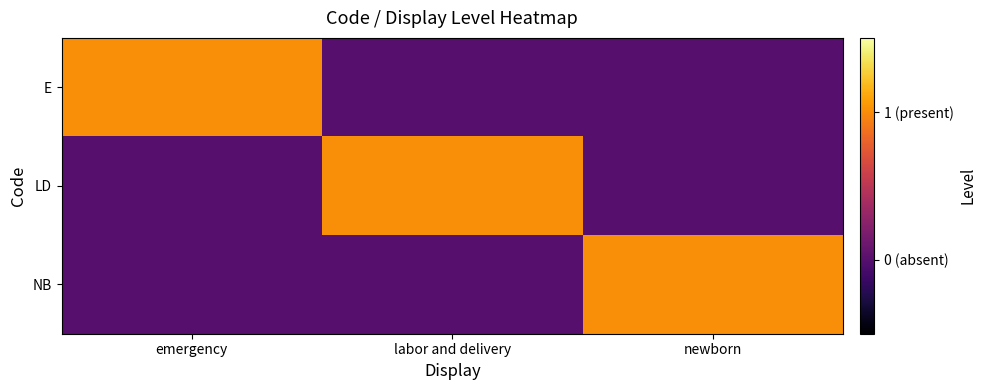

At emergency, list the series in order from largest to smallest.

E, LD, NB